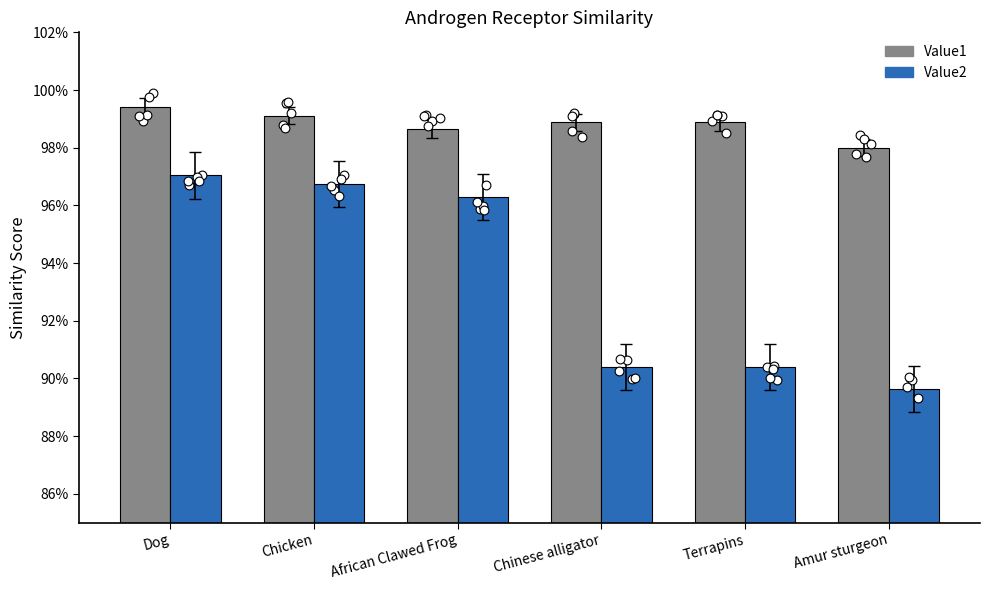

What are all the series names shown in the legend?

Value1, Value2